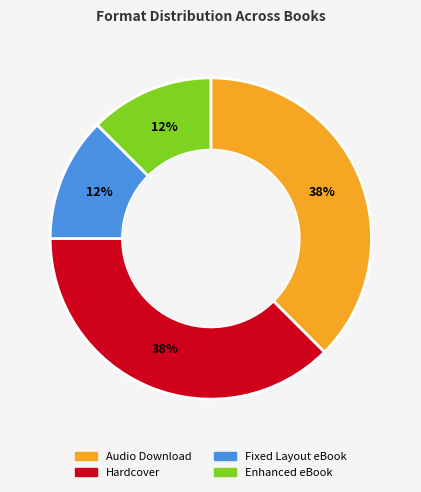

Do Hardcover and Audio Download together represent more than half of the pie?

Yes